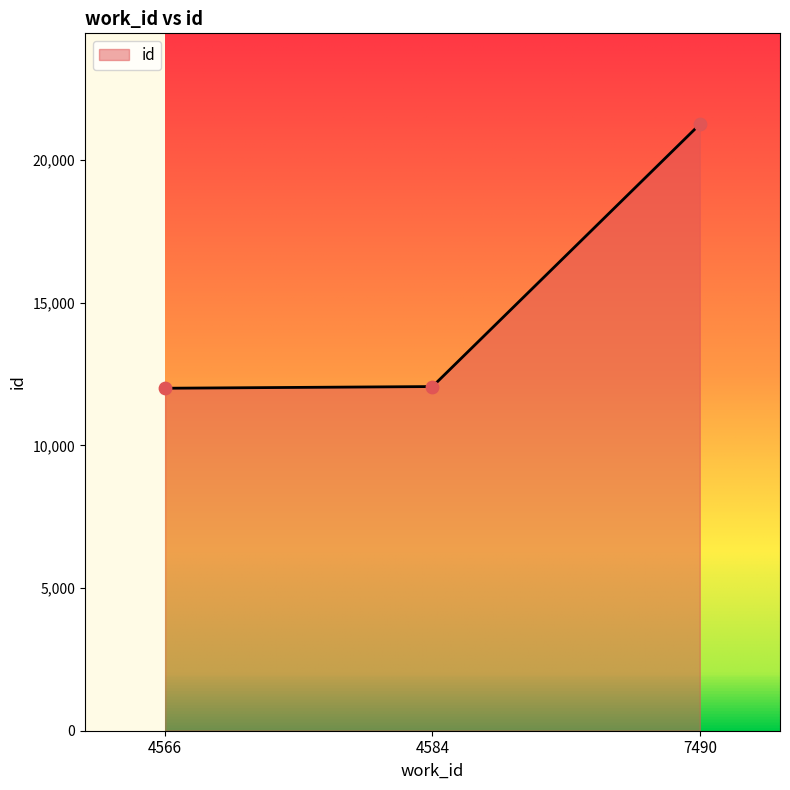

What is the change in value from 4584 to 7490?

+9192